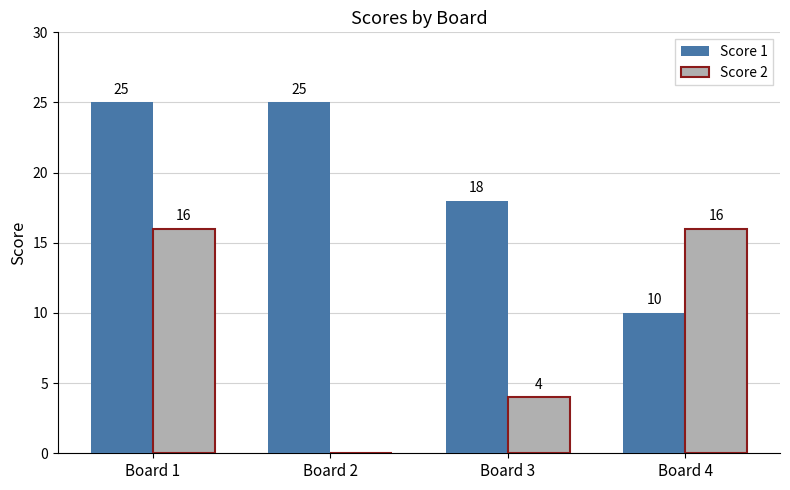

True or false: Score 1 has a value of 25 at Board 1.

True